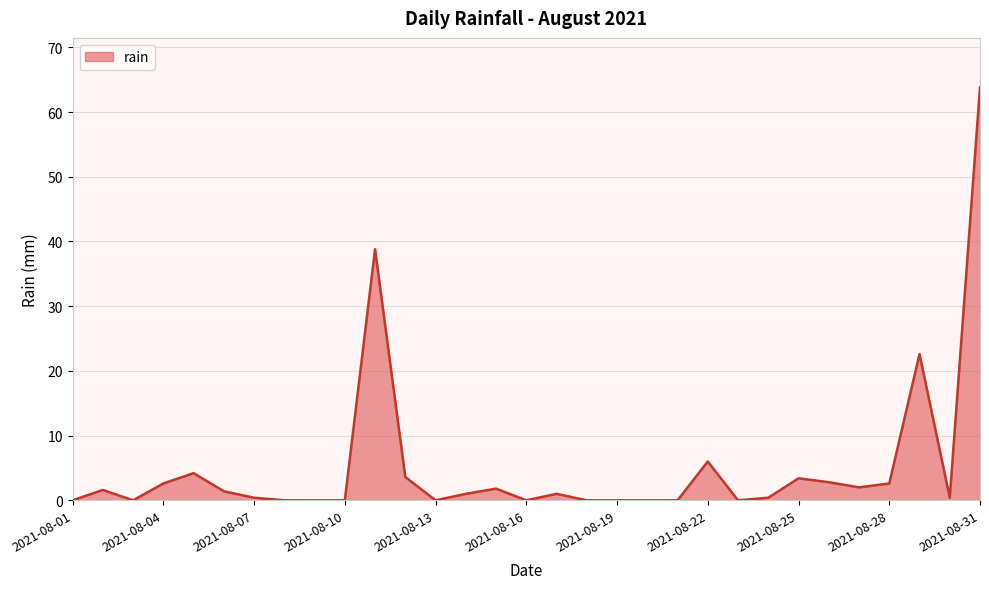

What is the difference between the maximum and minimum values?

63.8